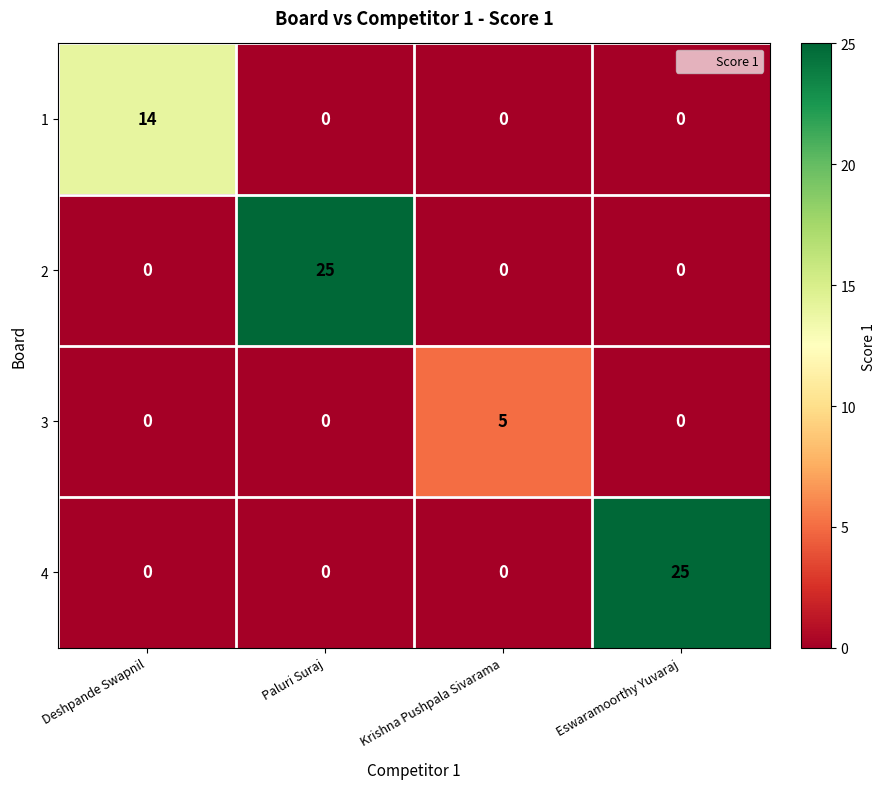

What is the spread (max minus min) of values at Krishna Pushpala Sivarama?

5